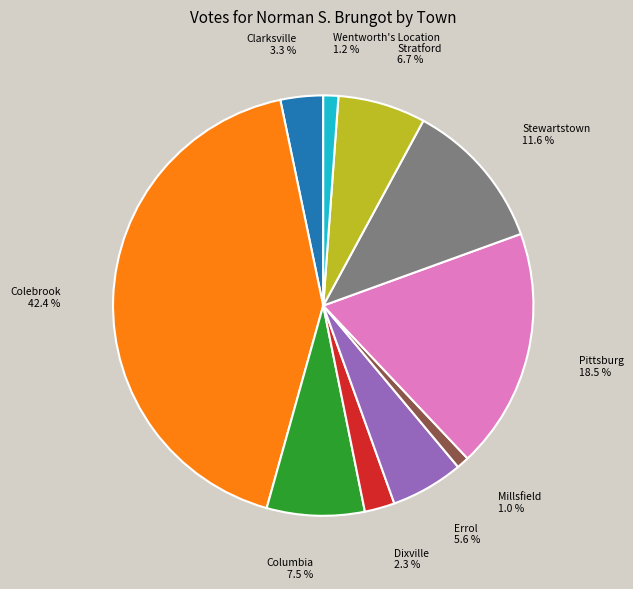

Which slice is the largest?

Colebrook